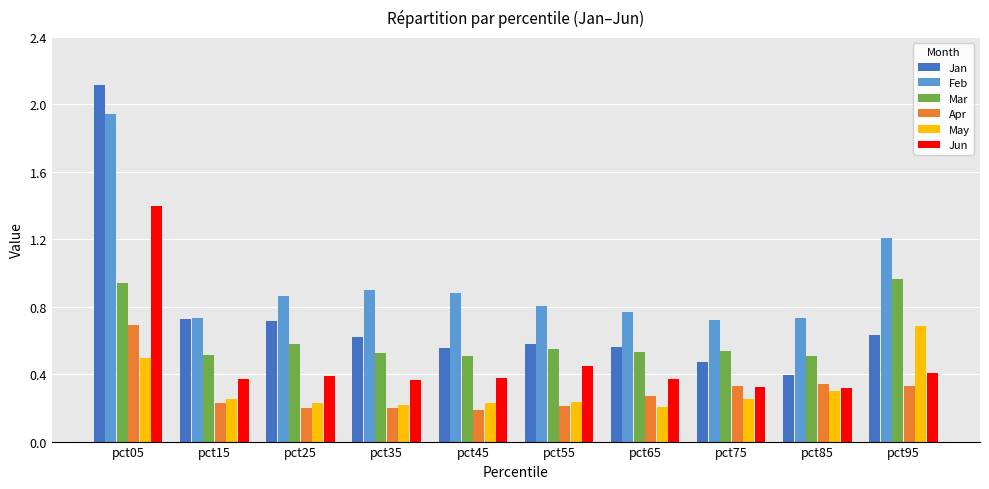

Which series changed the most between pct35 and pct95?

May